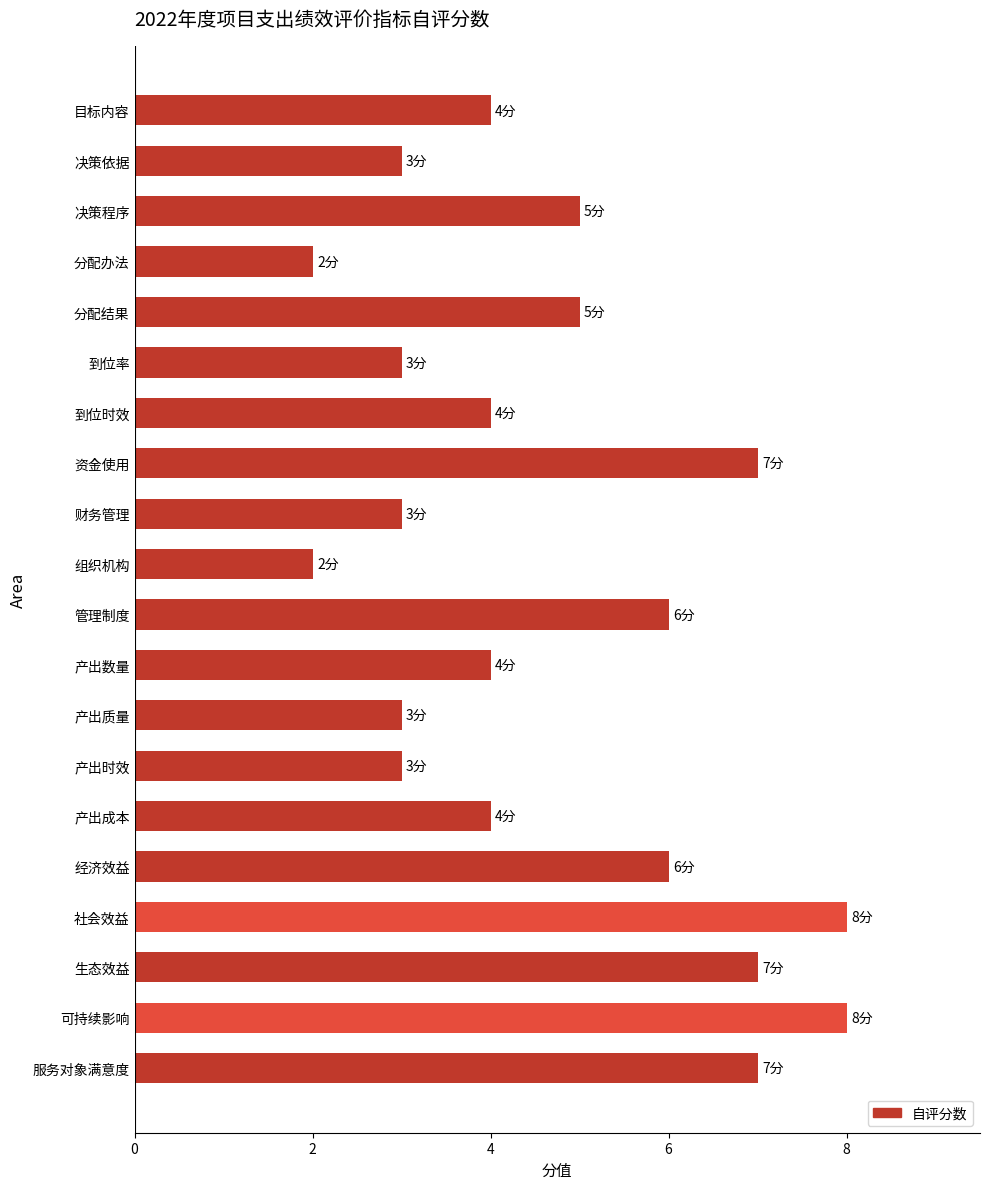

What is the average value?

5